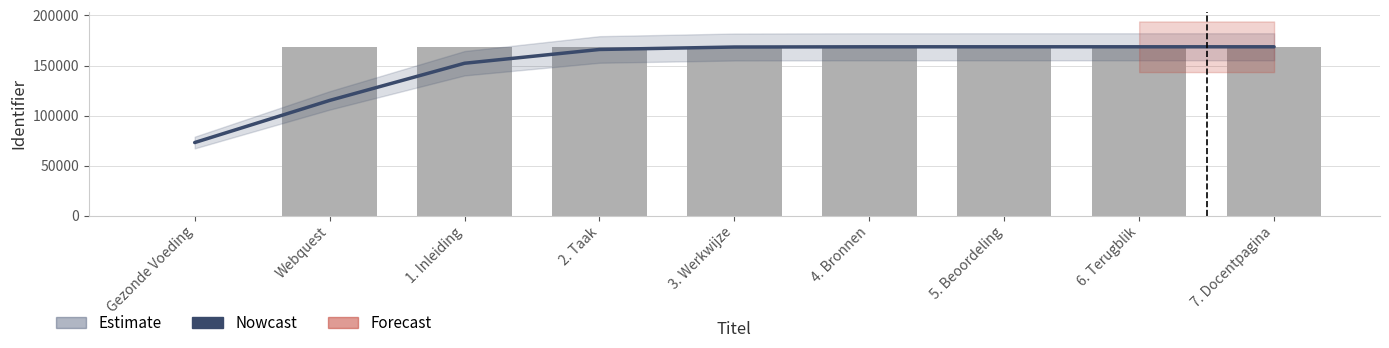

At which category does the chart reach its minimum across all series?

Gezonde Voeding